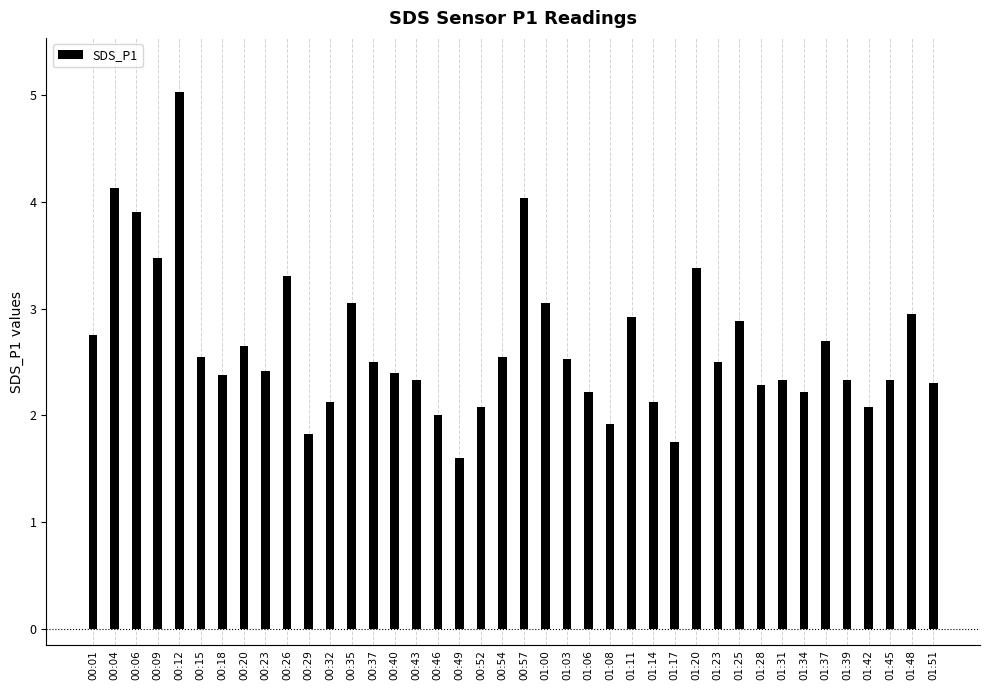

The value at 00:20 is 4.2. True or false?

False